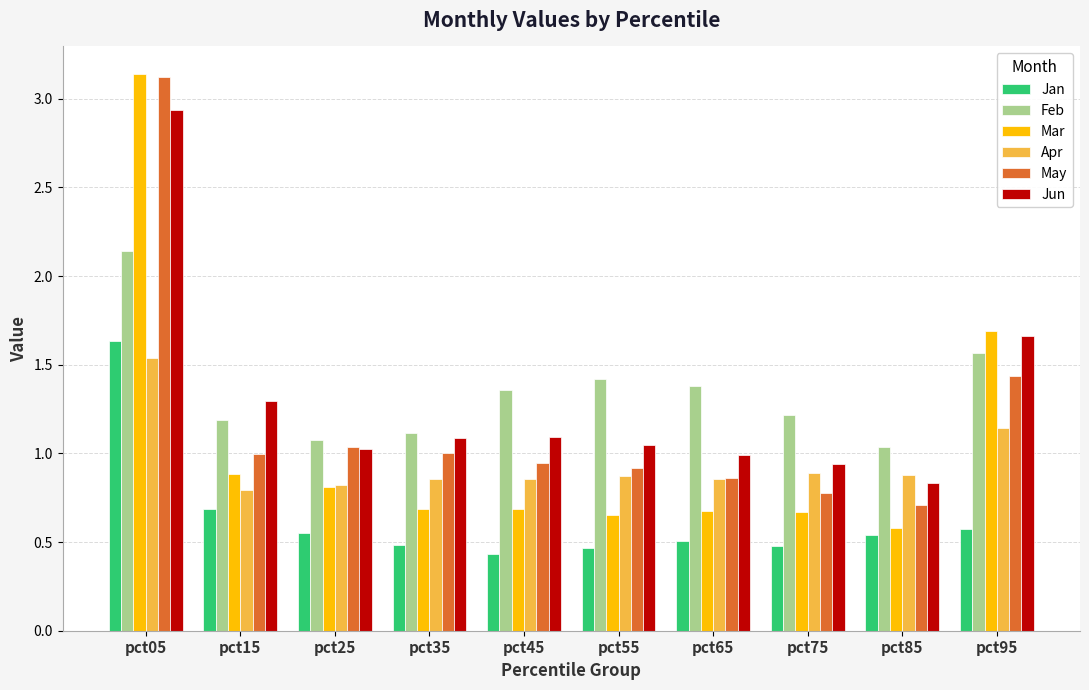

How many groups of bars are there?

10